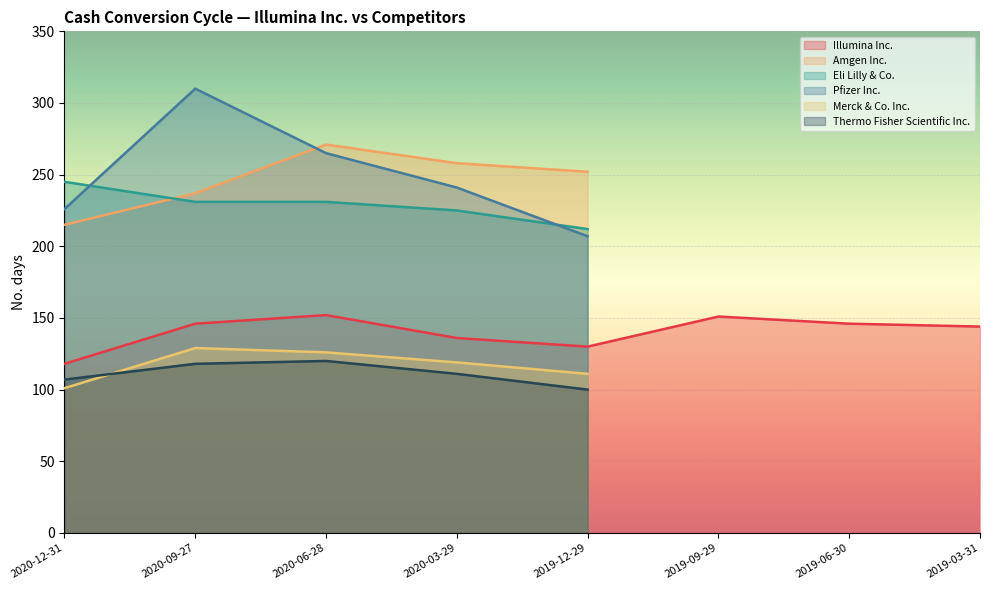

At which label is Thermo Fisher Scientific Inc. closest to 60?

2019-12-29